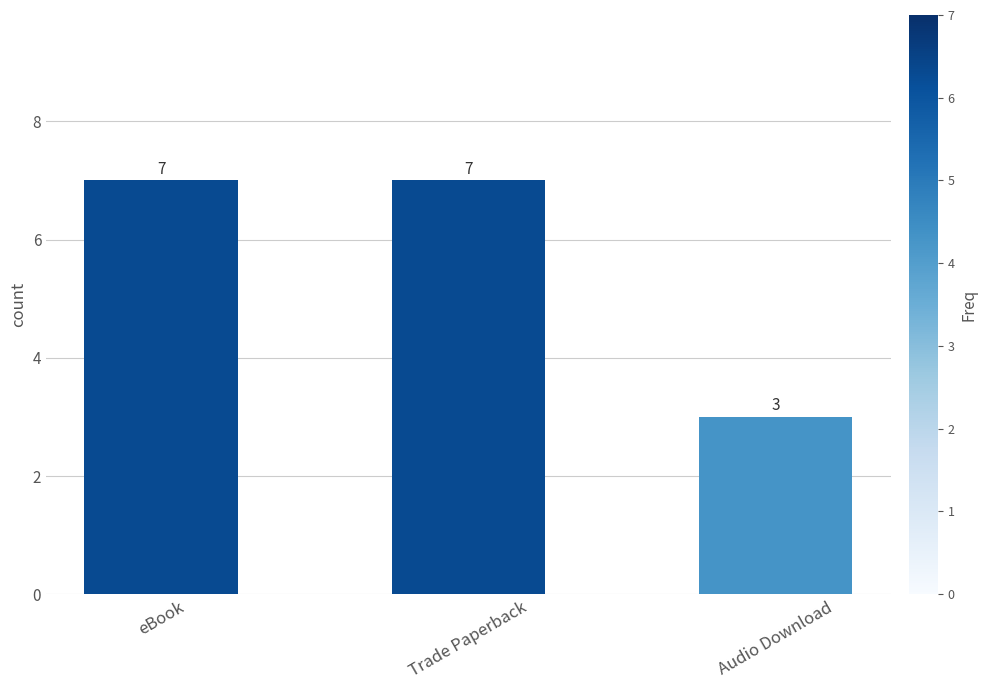

Is it true that the value at Trade Paperback is 7?

True